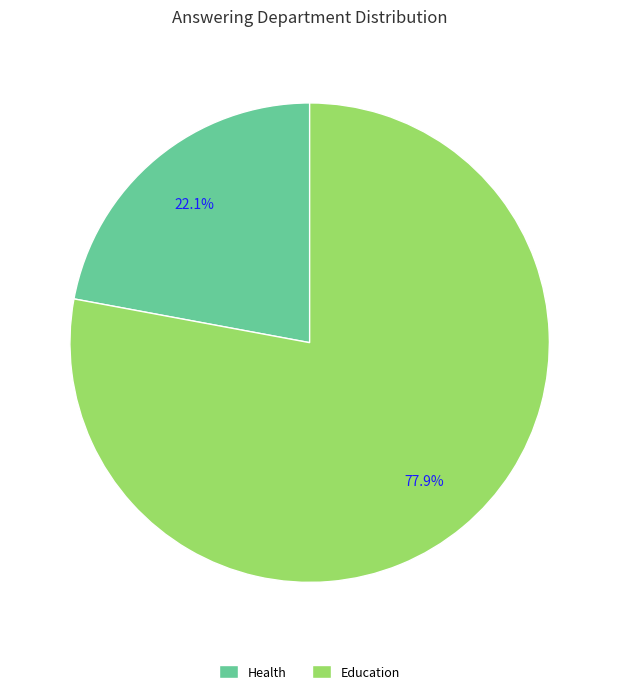

Is there any slice that represents more than half of the pie?

Yes